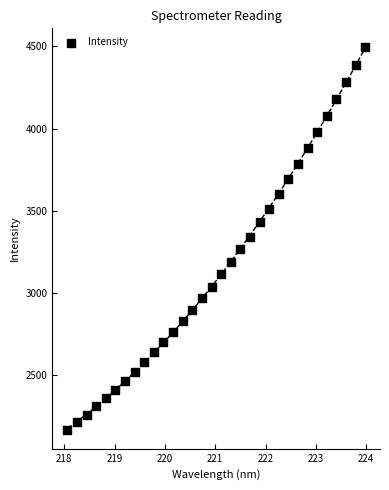

What is the range of Y values (max minus min)?

2327.9